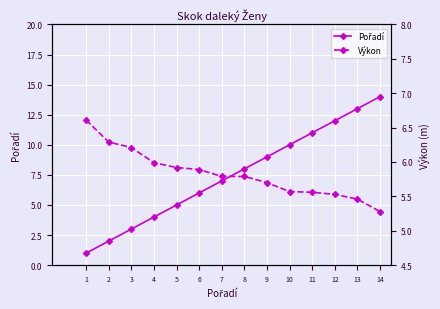

Is the value of Pořadí at 2 greater than the value of Výkon at 5?

No